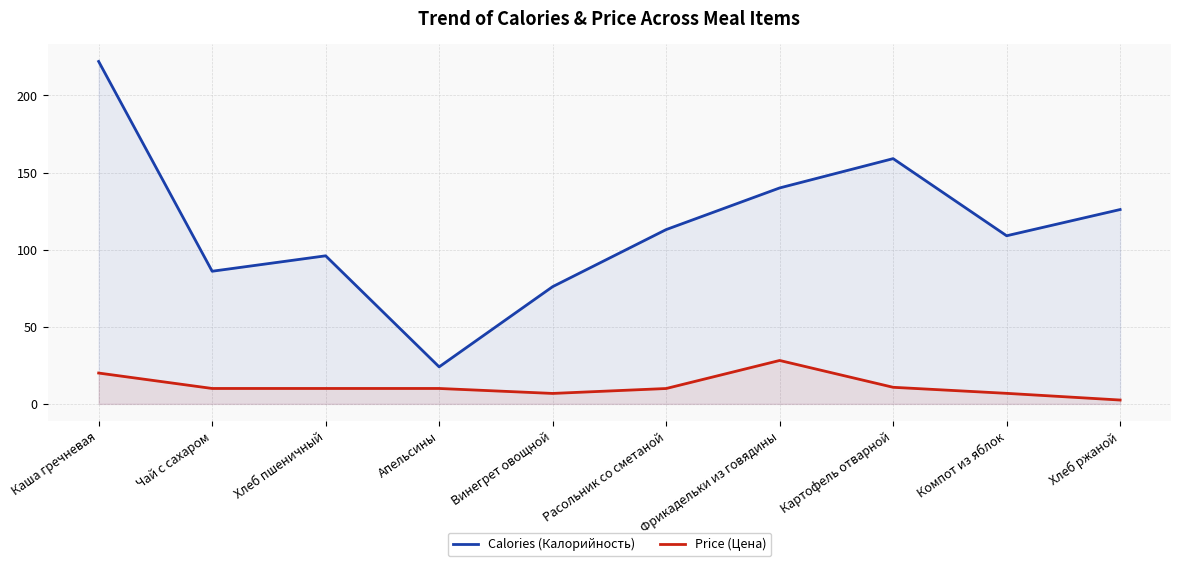

Which category has the highest value across all series?

Каша гречневая